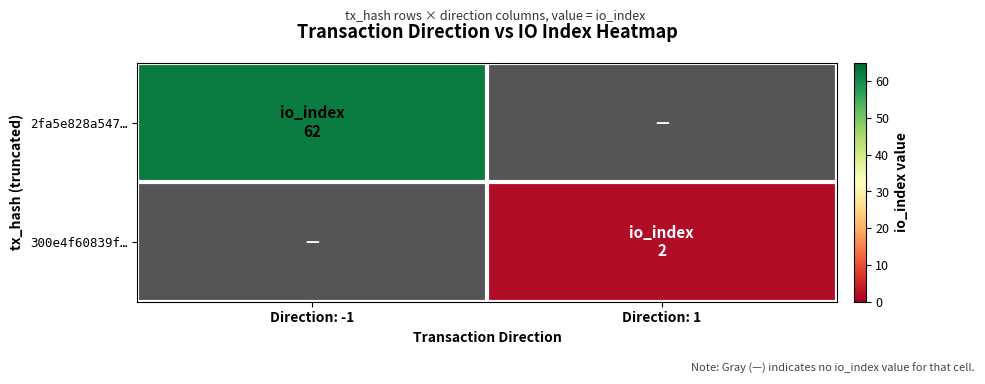

What is the greatest value displayed?

62.0